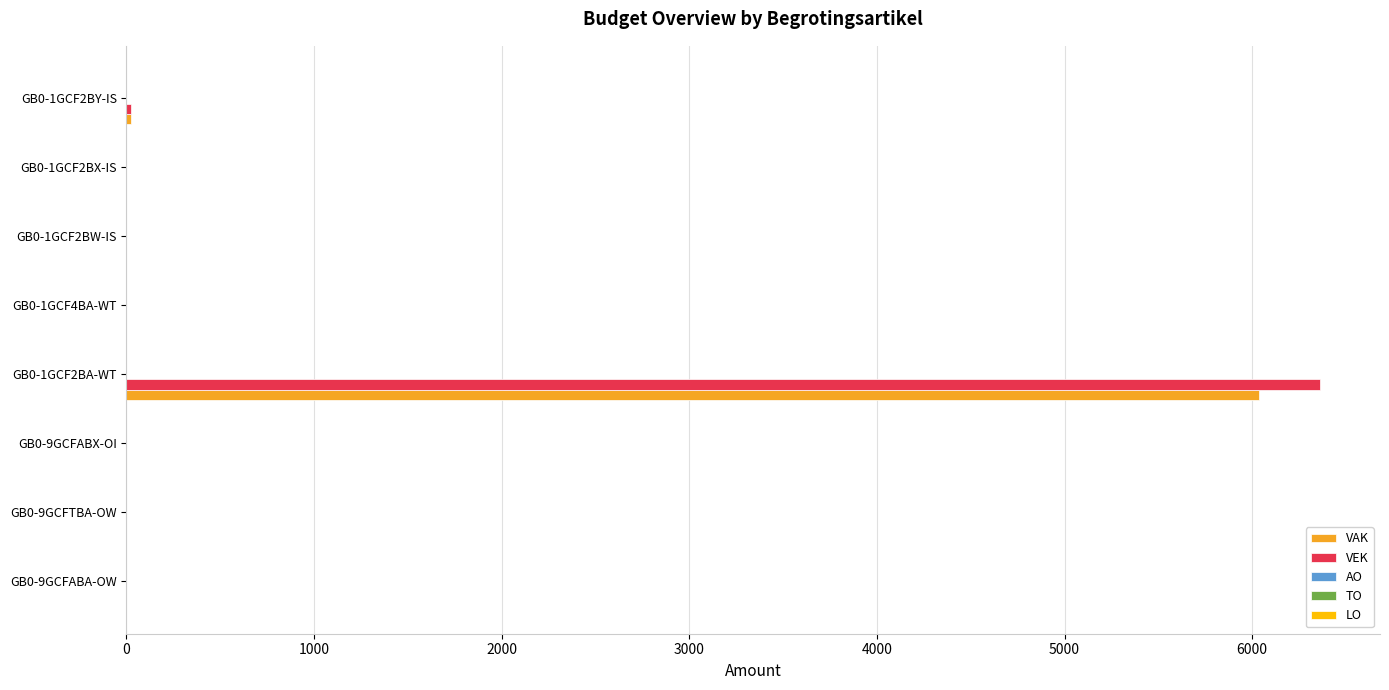

What is the sum of all VAK values?

6059